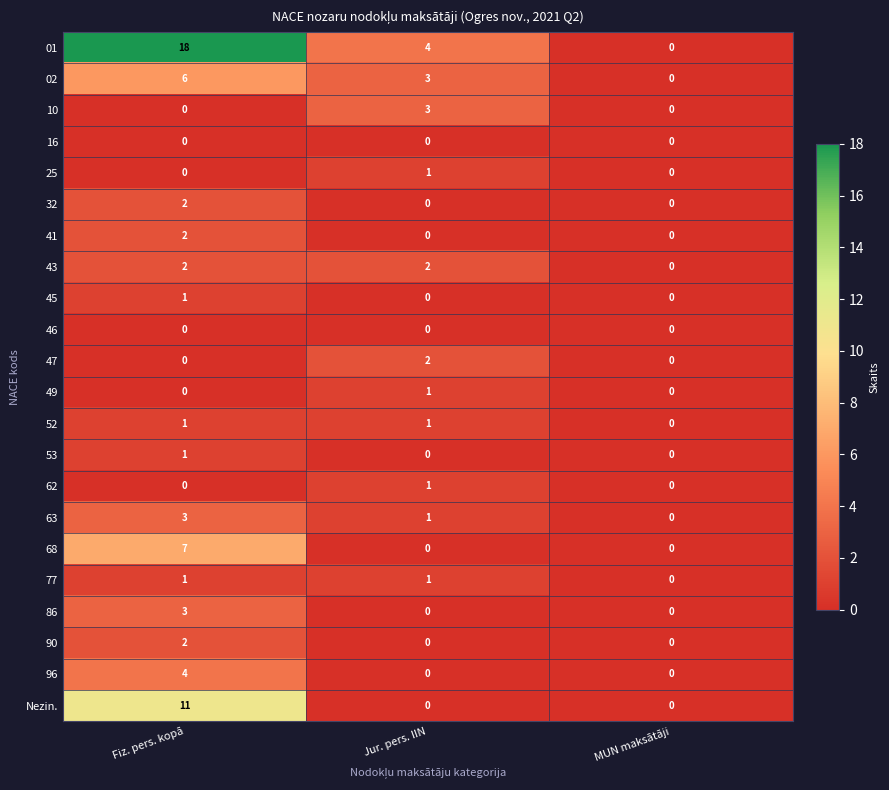

Which series has the largest total across all categories?

01